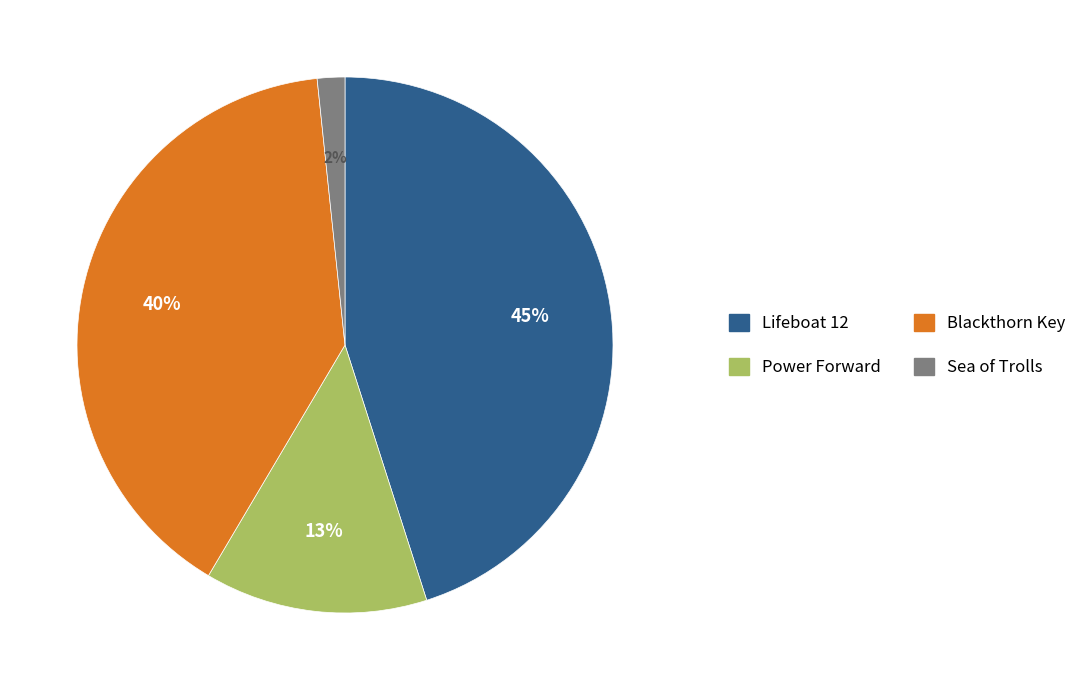

What is the smallest slice in the pie chart?

Sea of Trolls